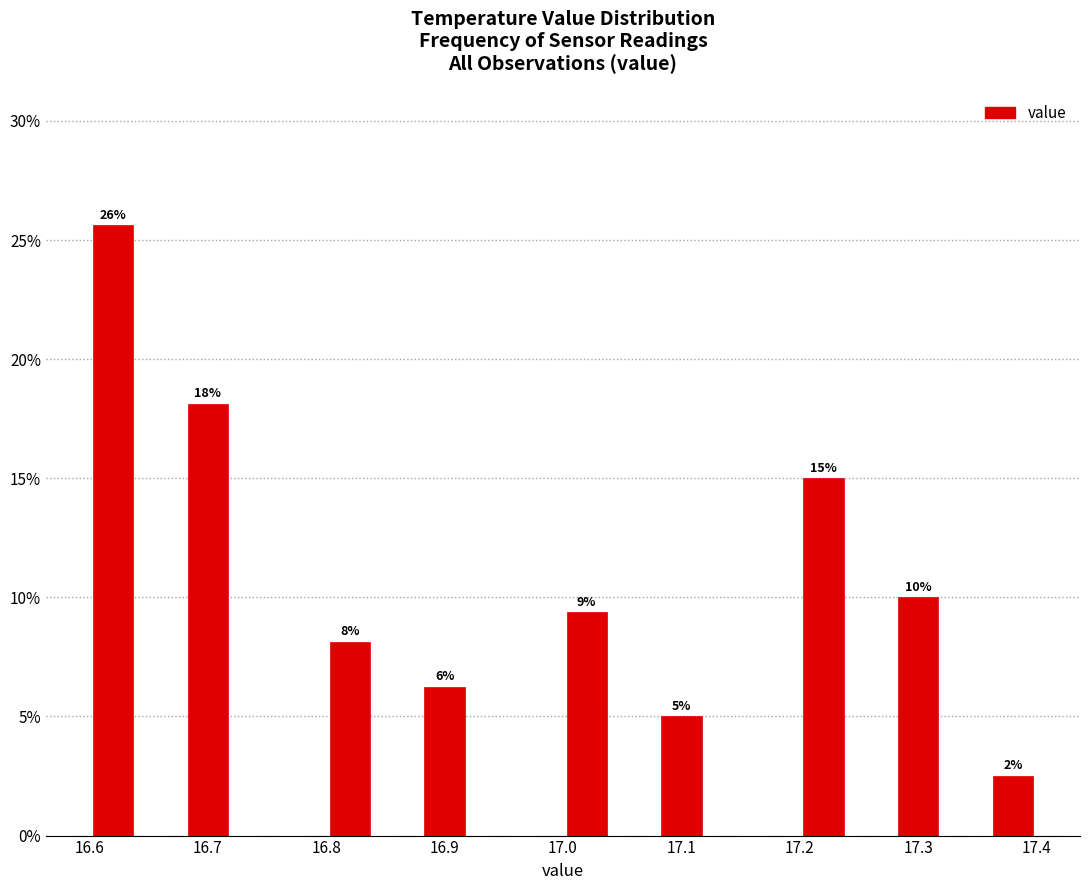

Which range on the x-axis has the tallest bar?

16.60 to 16.64